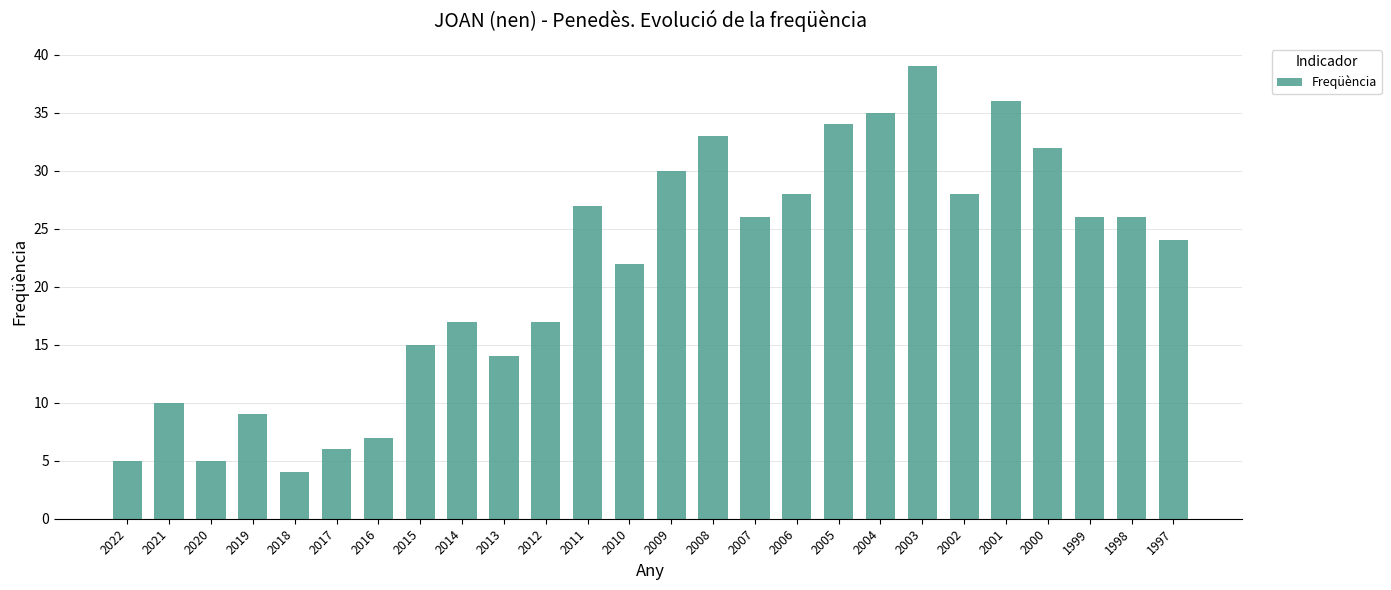

Which has a higher value, 2021 or 2019?

2021